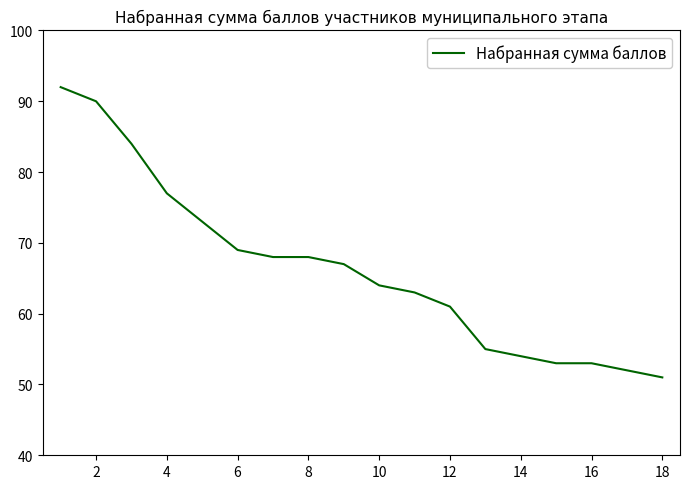

What is the smallest value displayed?

51